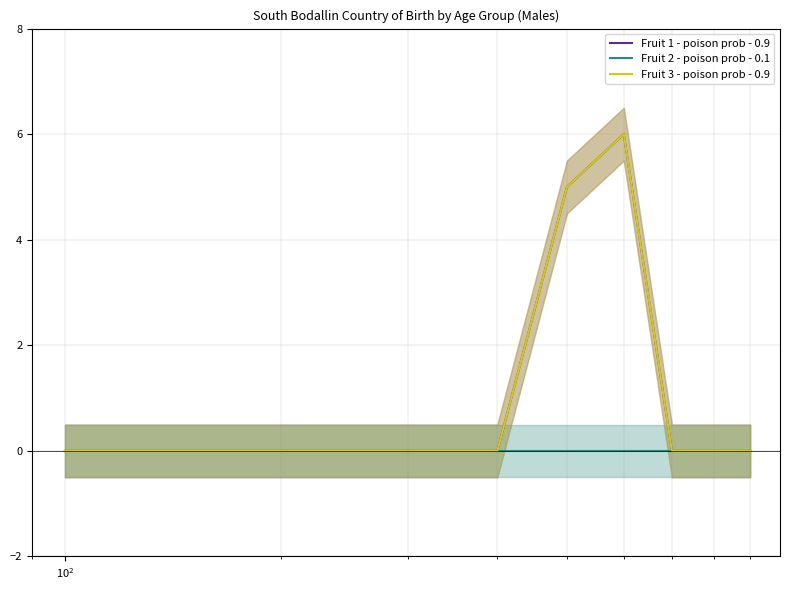

True or false: Fruit 3 - poison prob - 0.9 and Fruit 2 - poison prob - 0.1 cross at least once.

False